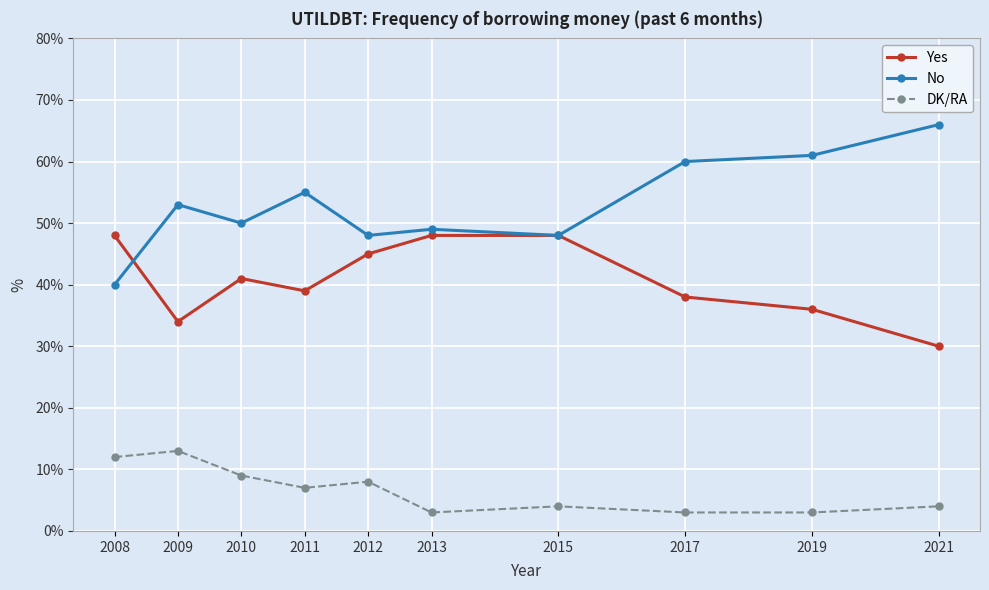

Reading left to right, list all the values displayed in this chart.

Yes: 48	34	41	39	45	48	48	38	36	30
No: 40	53	50	55	48	49	48	60	61	66
DK/RA: 12	13	9	7	8	3	4	3	3	4